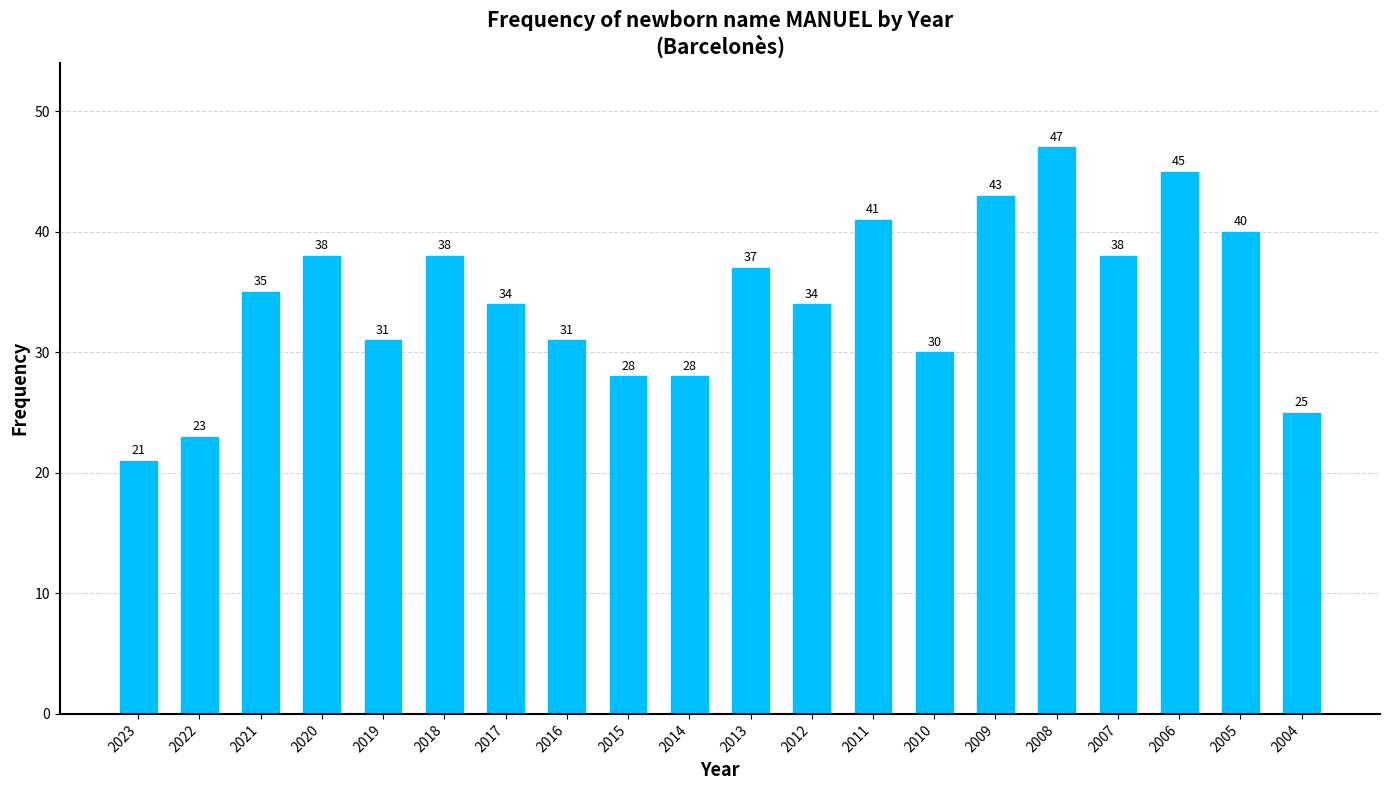

What is the sum of all values?

687